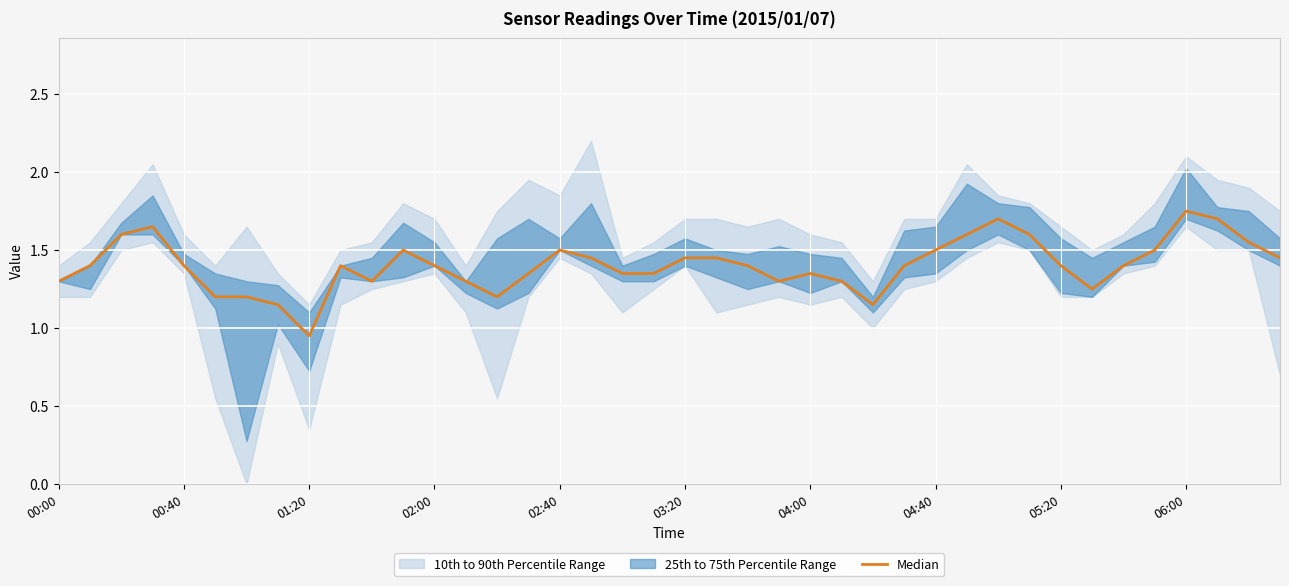

What is the average value?

1.4